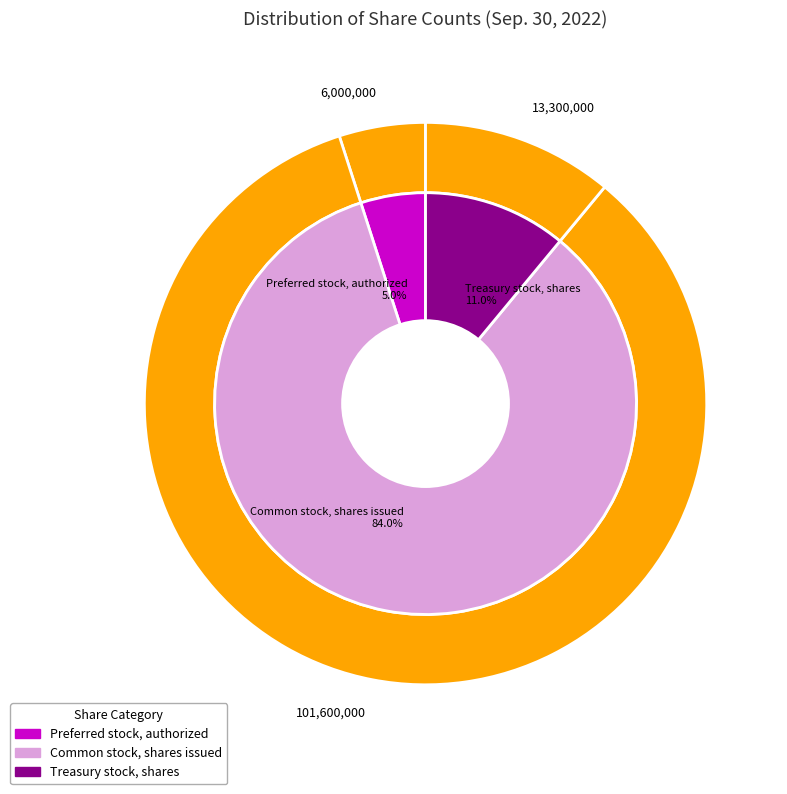

The Treasury stock, shares slice represents 18% of the pie. True or false?

False